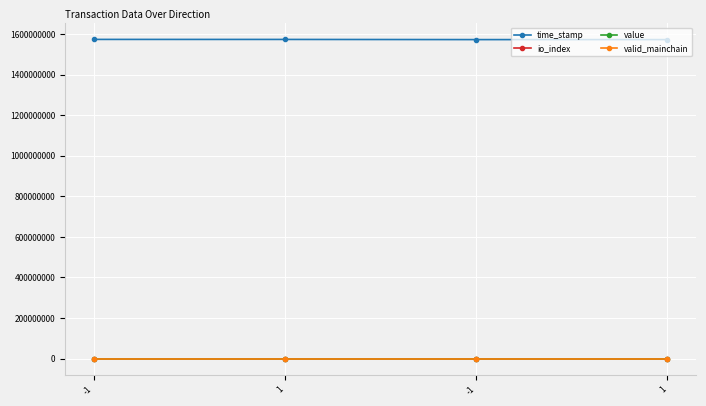

How many data points in value are less than 135?

2